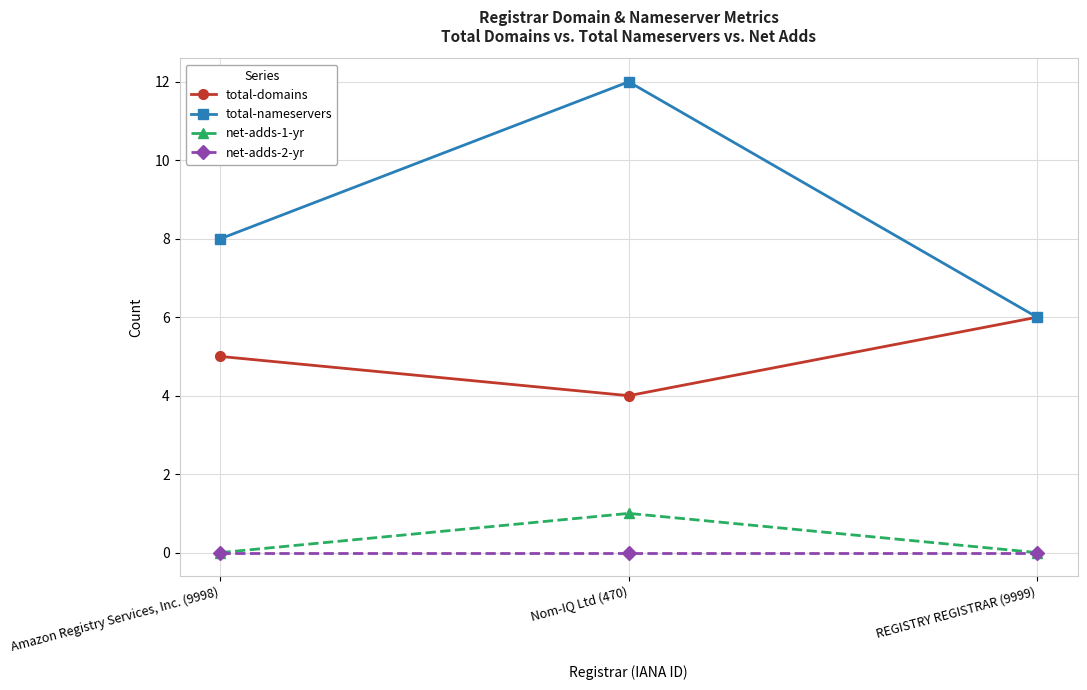

Is this an area chart (filled region under the line)?

No